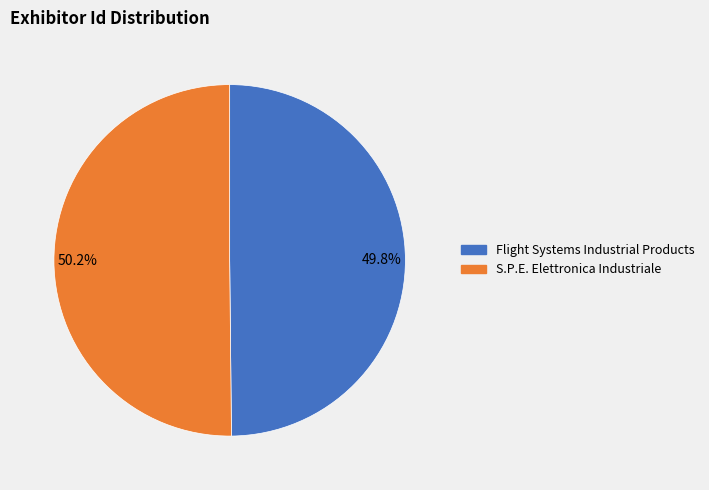

Does any single category account for the majority?

Yes